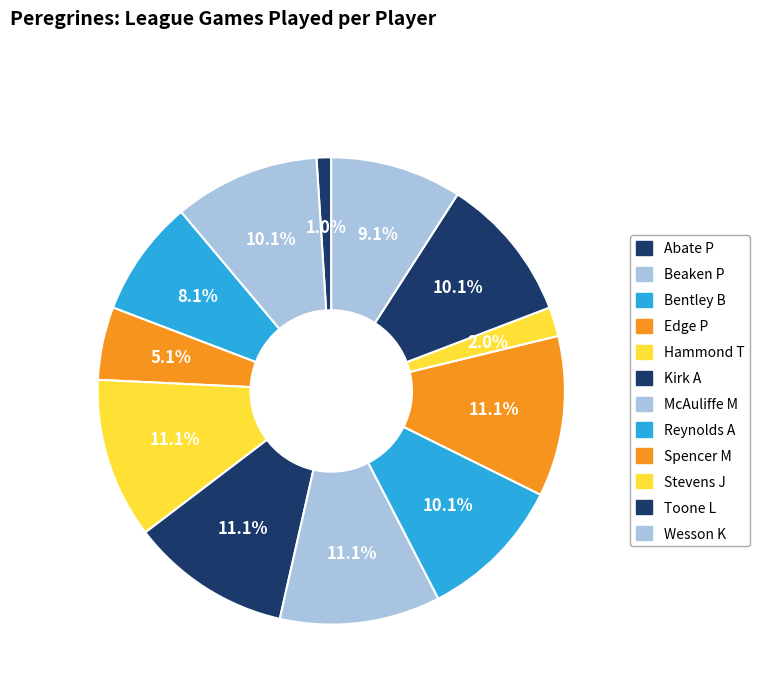

What percentage is NOT represented by Abate P?

99.0%